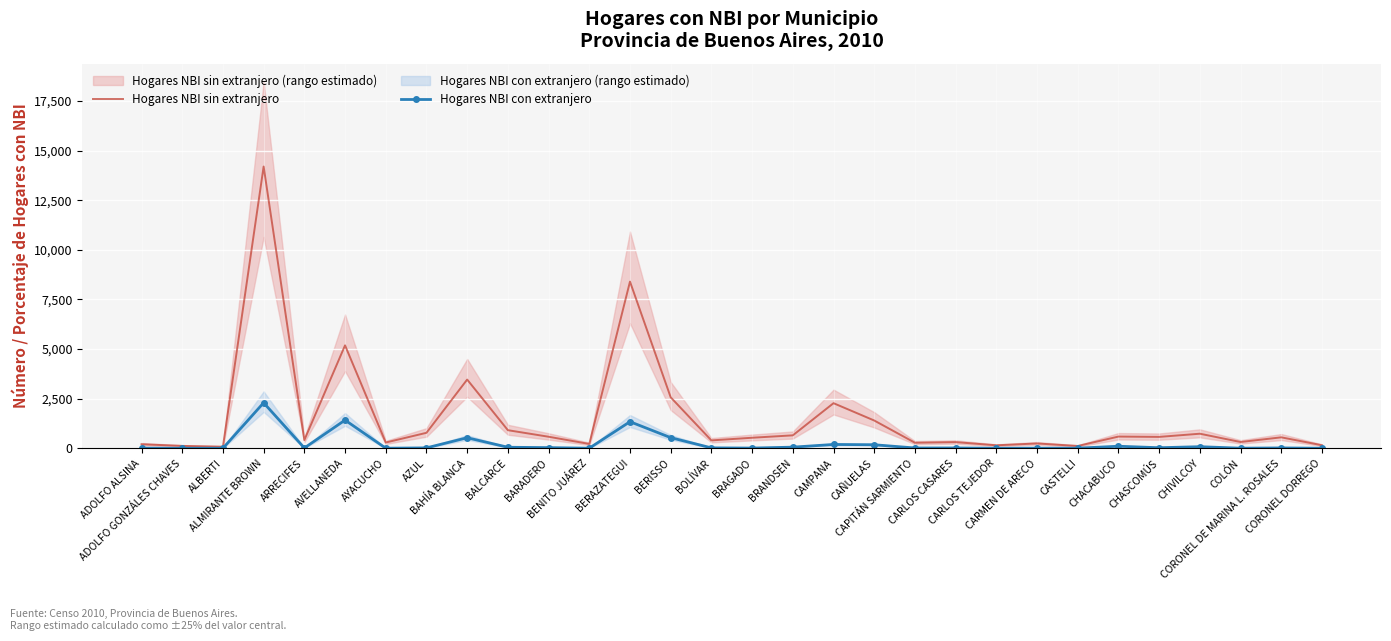

What is the label of the 6th point from the right?

CHACABUCO